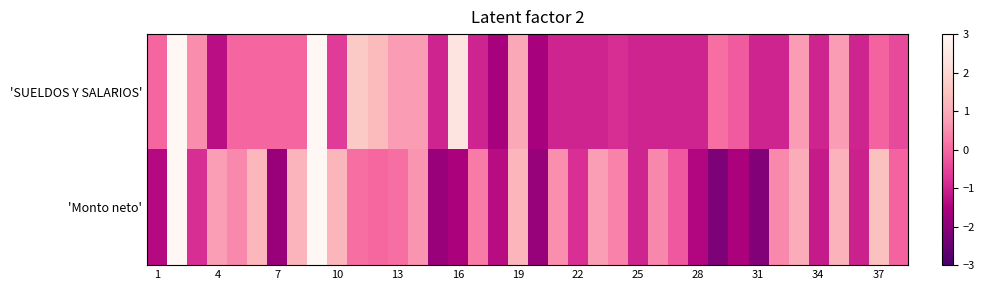

What is the greatest value displayed?

6.4